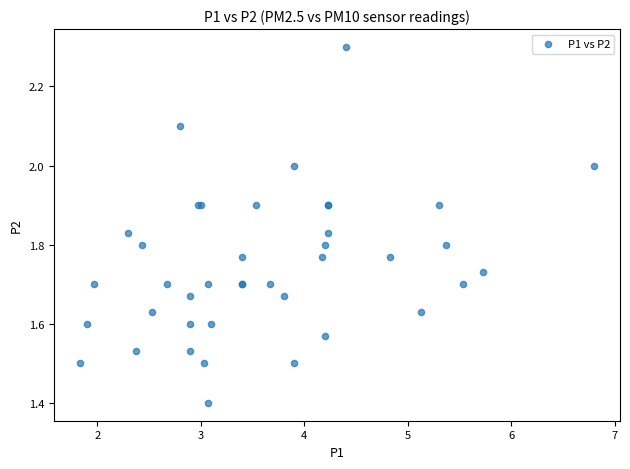

What Y value in the scatter plot is closest to 1?

1.4